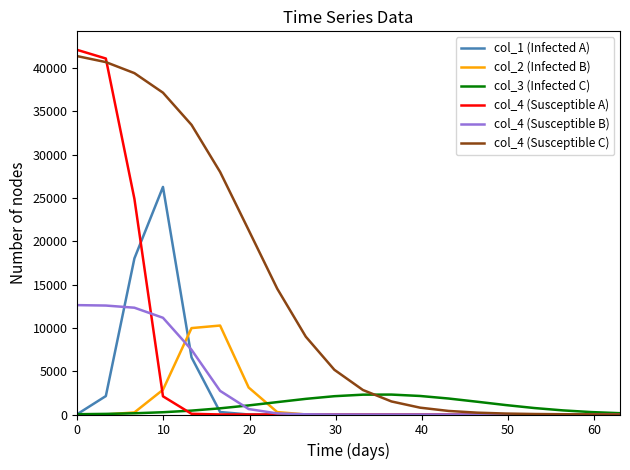

At how many categories does at least one series exceed 29356?

5